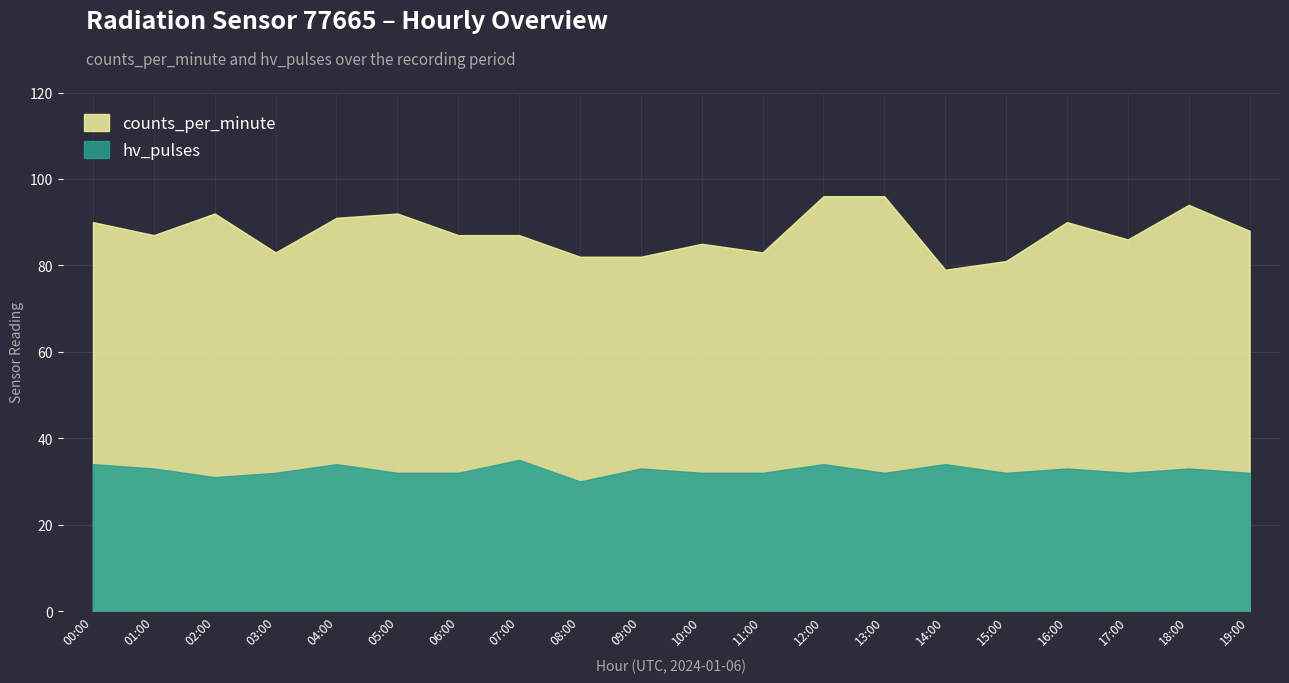

What is the label of the 16th point from the right?

04:00